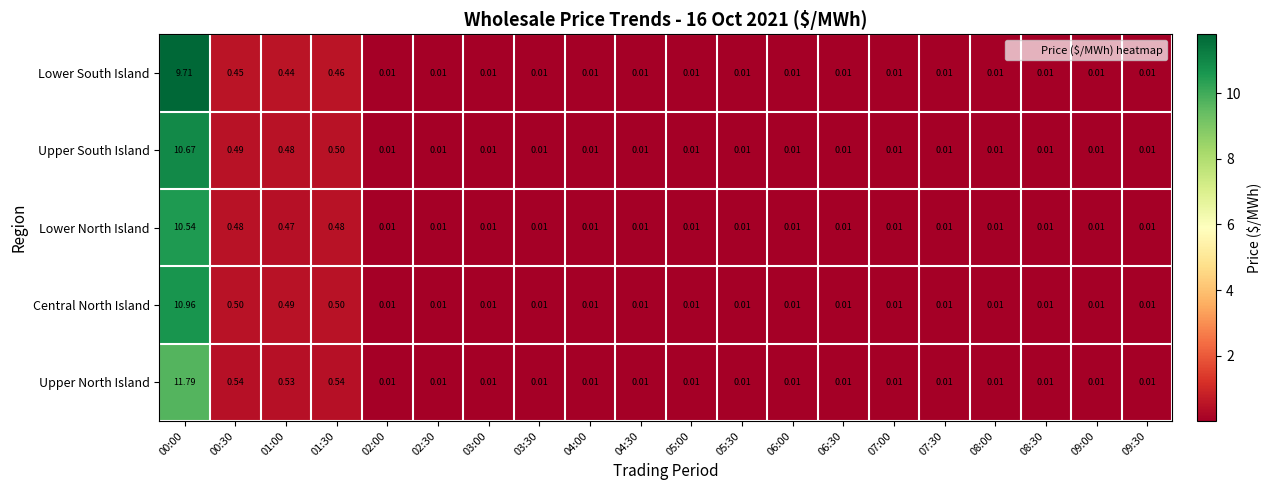

Between 00:00 and 09:30, which series saw the biggest shift?

Upper North Island